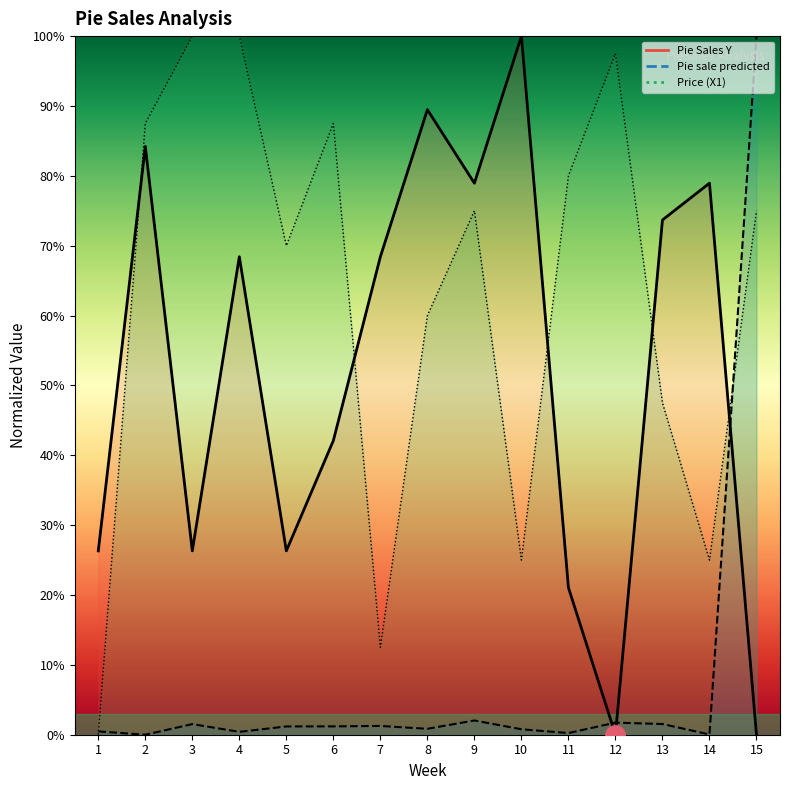

What is the average value of the Price (X1) series?

62.8